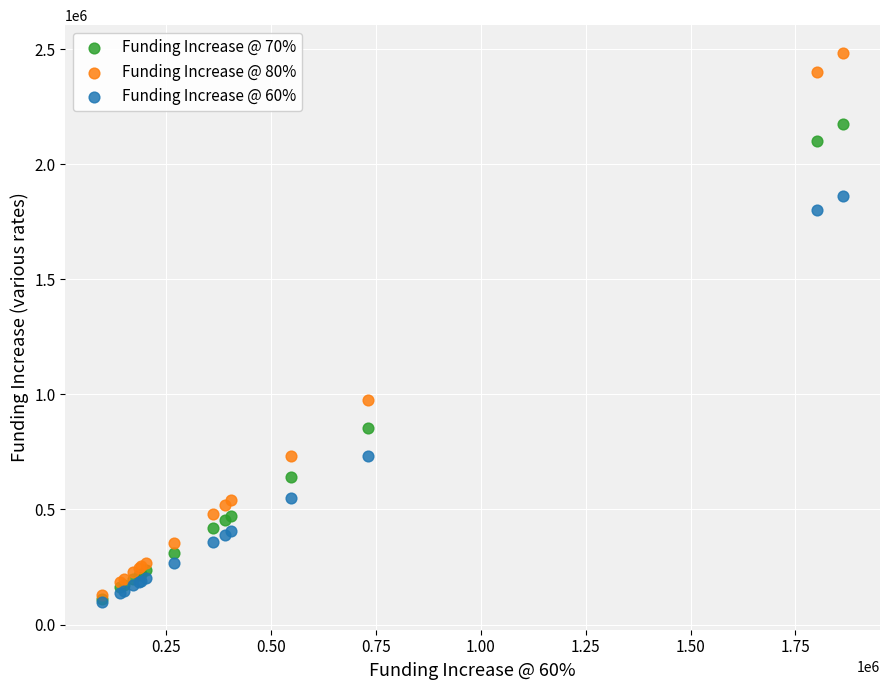

Which series reaches the maximum Y coordinate?

Funding Increase @ 80%